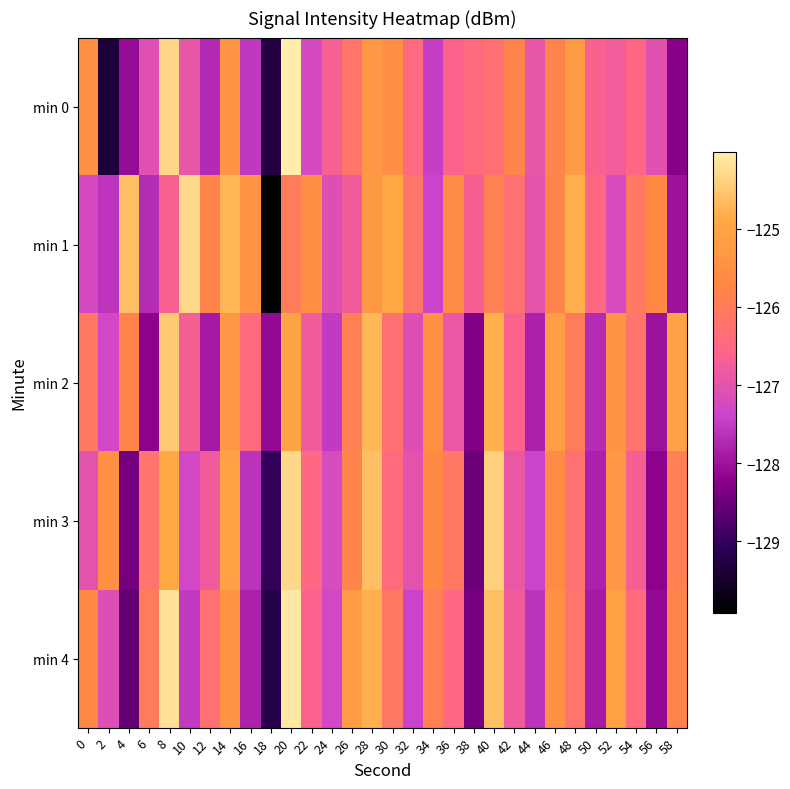

Reading right to left, transcribe all the data shown in this chart.

min 0: 58=-128.3	56=-127.0	54=-126.5	52=-126.8	50=-126.6	48=-125.2	46=-125.8	44=-126.9	42=-125.8	40=-126.3	38=-126.4	36=-126.6	34=-127.5	32=-126.5	30=-125.5	28=-125.3	26=-126.2	24=-126.7	22=-127.2	20=-124.0	18=-129.3	16=-127.5	14=-125.4	12=-127.7	10=-126.9	8=-124.3	6=-127.1	4=-128.1	2=-129.3	0=-125.5
min 1: 58=-128.0	56=-125.7	54=-126.1	52=-127.2	50=-126.5	48=-124.8	46=-125.8	44=-127.0	42=-126.3	40=-125.9	38=-126.7	36=-125.6	34=-127.4	32=-126.2	30=-124.9	28=-125.3	26=-126.8	24=-127.1	22=-125.5	20=-126.0	18=-129.9	16=-125.4	14=-124.7	12=-125.8	10=-124.3	8=-126.6	6=-127.7	4=-124.6	2=-127.6	0=-127.3
min 2: 58=-125.1	56=-128.0	54=-126.2	52=-125.4	50=-127.7	48=-126.0	46=-125.2	44=-127.8	42=-126.6	40=-124.8	38=-128.3	36=-126.9	34=-125.5	32=-127.1	30=-126.3	28=-124.7	26=-125.9	24=-127.5	22=-126.8	20=-125.0	18=-128.1	16=-126.4	14=-125.3	12=-127.9	10=-126.7	8=-124.5	6=-128.2	4=-125.8	2=-127.3	0=-126.1
min 3: 58=-125.9	56=-128.2	54=-126.7	52=-125.3	50=-127.8	48=-126.3	46=-125.6	44=-127.4	42=-126.9	40=-124.4	38=-128.5	36=-126.1	34=-125.7	32=-127.0	30=-126.4	28=-124.6	26=-125.8	24=-127.2	22=-126.5	20=-124.3	18=-129.0	16=-127.6	14=-125.1	12=-126.8	10=-127.3	8=-124.9	6=-126.2	4=-128.4	2=-125.5	0=-127.0
min 4: 58=-125.8	56=-128.1	54=-126.4	52=-125.1	50=-127.9	48=-126.2	46=-125.5	44=-127.6	42=-126.8	40=-124.6	38=-128.4	36=-126.5	34=-125.9	32=-127.4	30=-126.1	28=-124.8	26=-125.2	24=-127.3	22=-126.6	20=-124.1	18=-129.2	16=-127.8	14=-125.4	12=-126.3	10=-127.5	8=-124.2	6=-126.0	4=-128.6	2=-127.1	0=-125.7